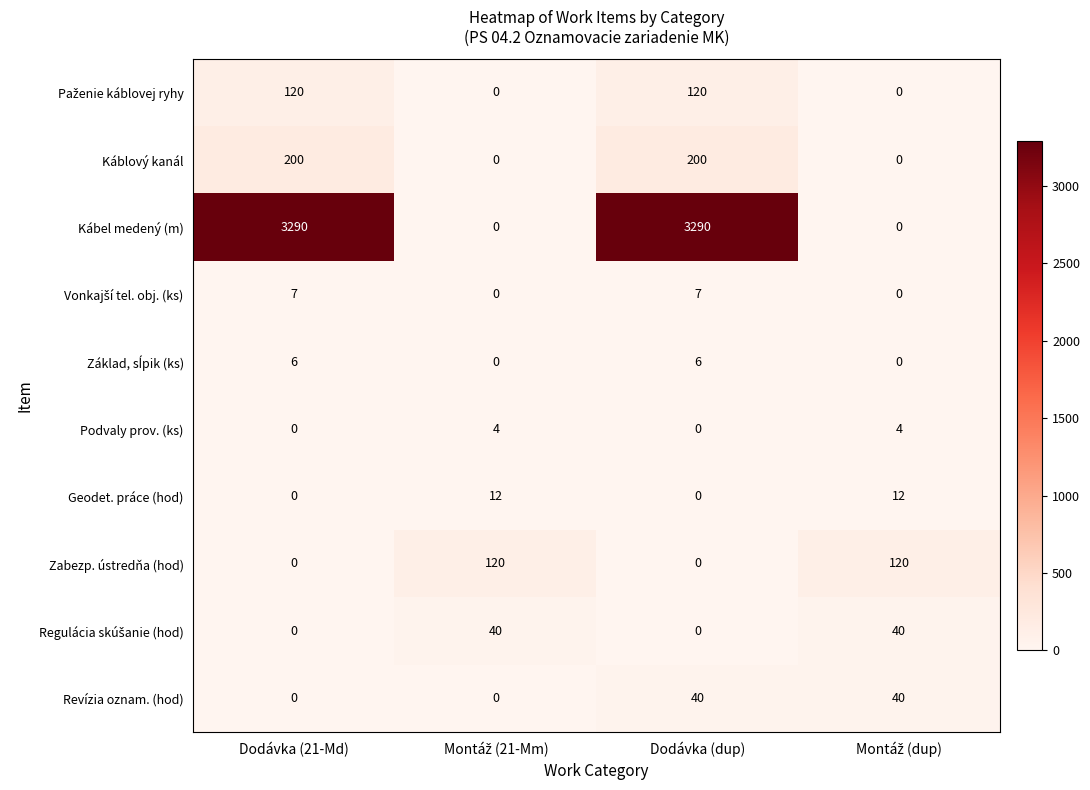

What is the difference between the maximum and minimum values in the Revízia oznam. (hod) series?

40